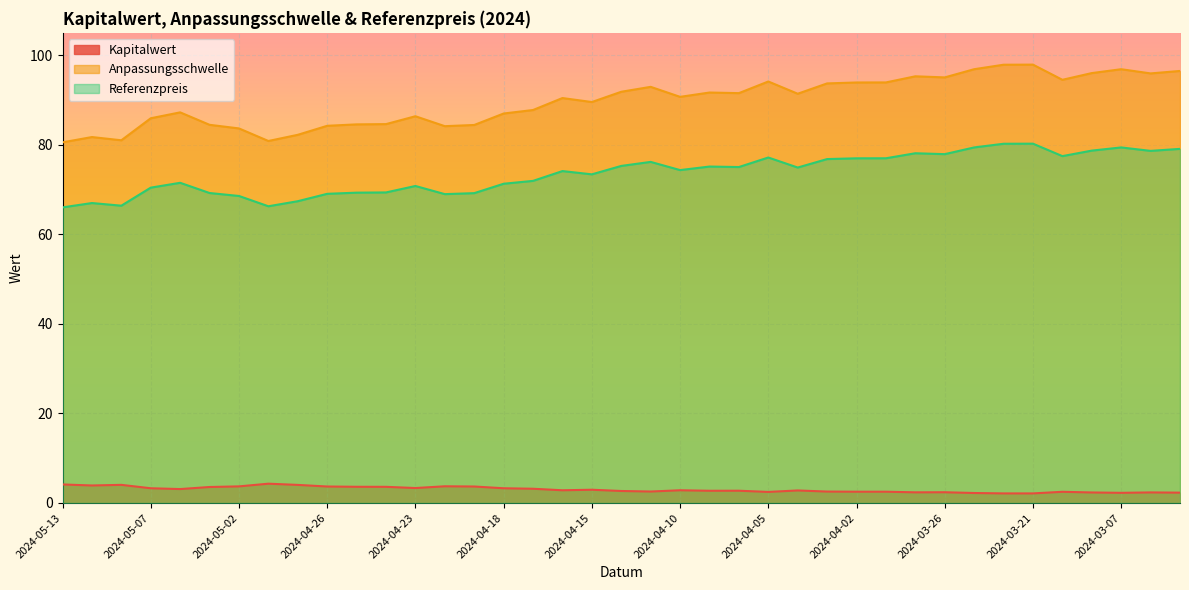

What are all the series names shown in the legend?

Kapitalwert, Anpassungsschwelle, Referenzpreis